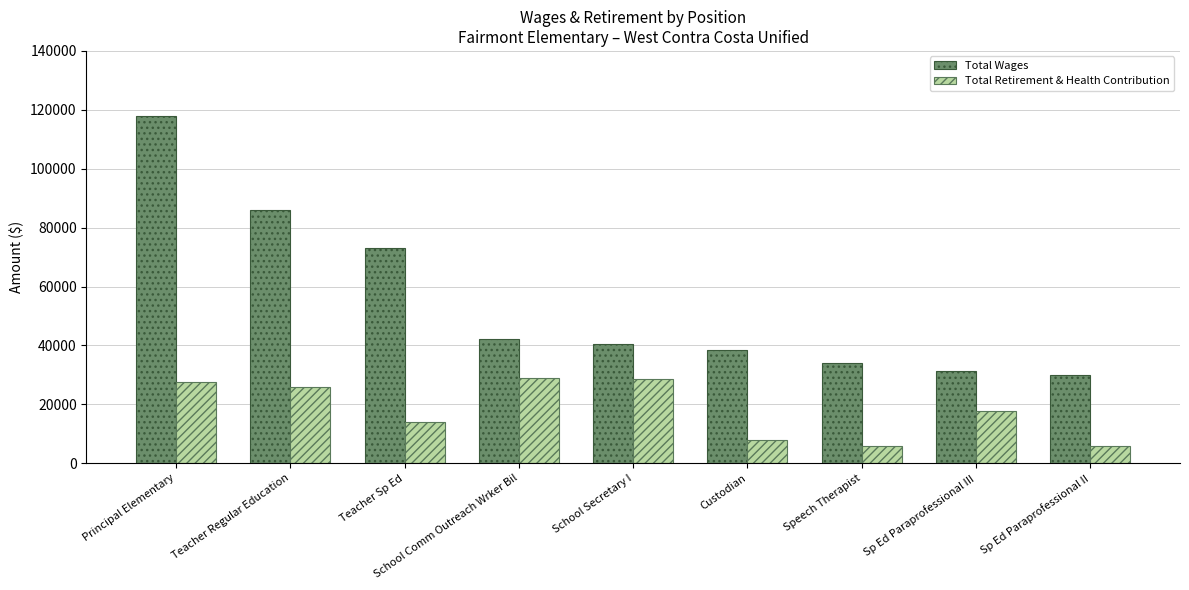

How many categories are shown in the chart?

9